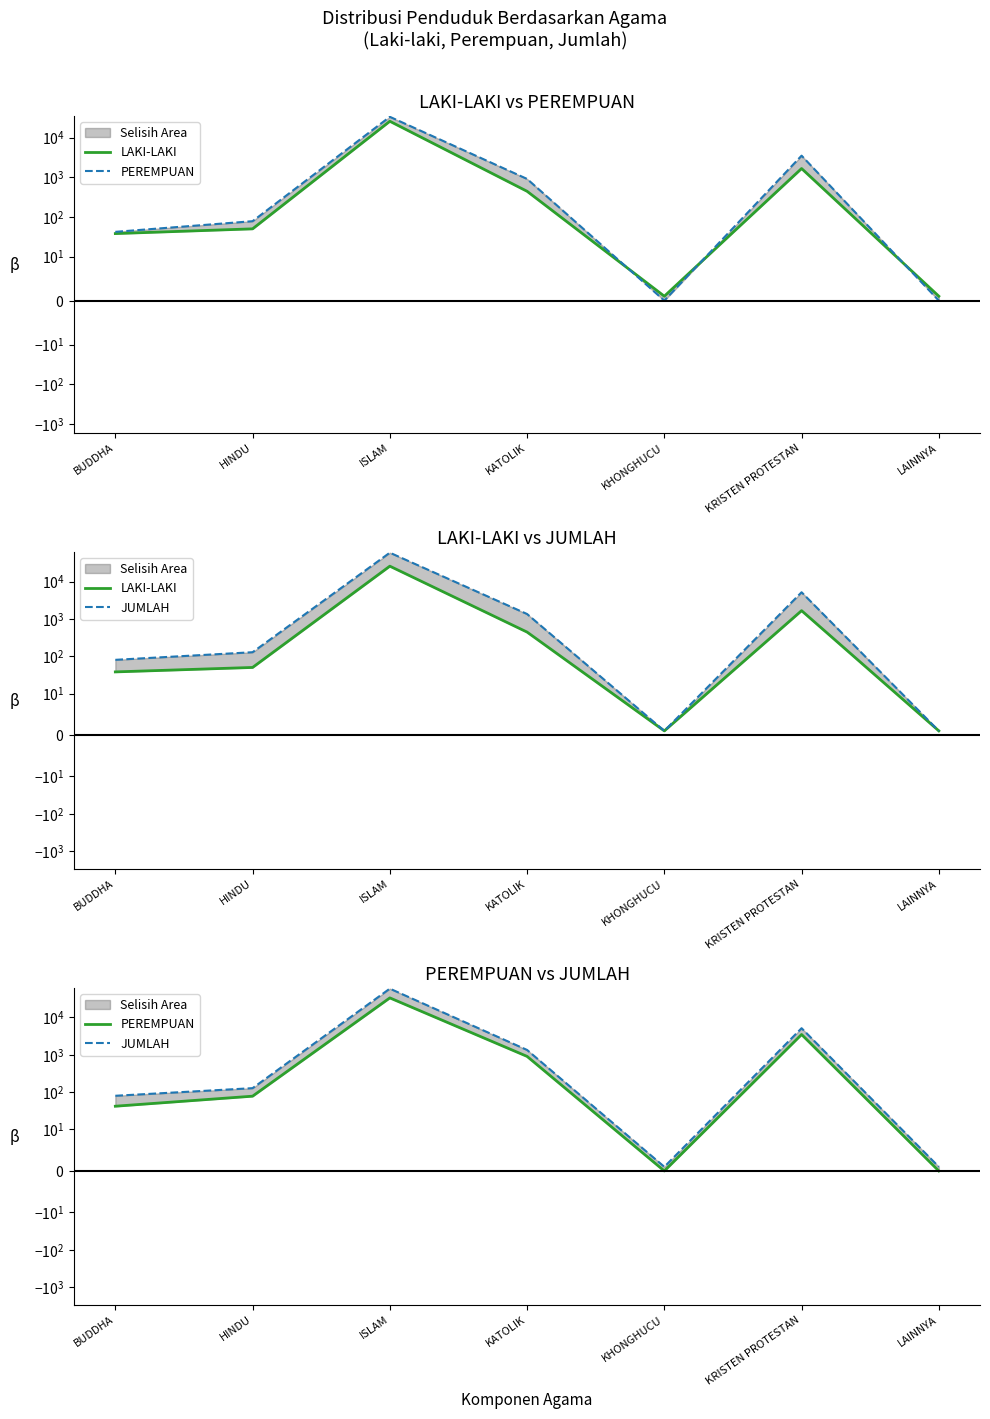

Rank the series by their average value, from highest to lowest.

JUMLAH, PEREMPUAN, LAKI-LAKI